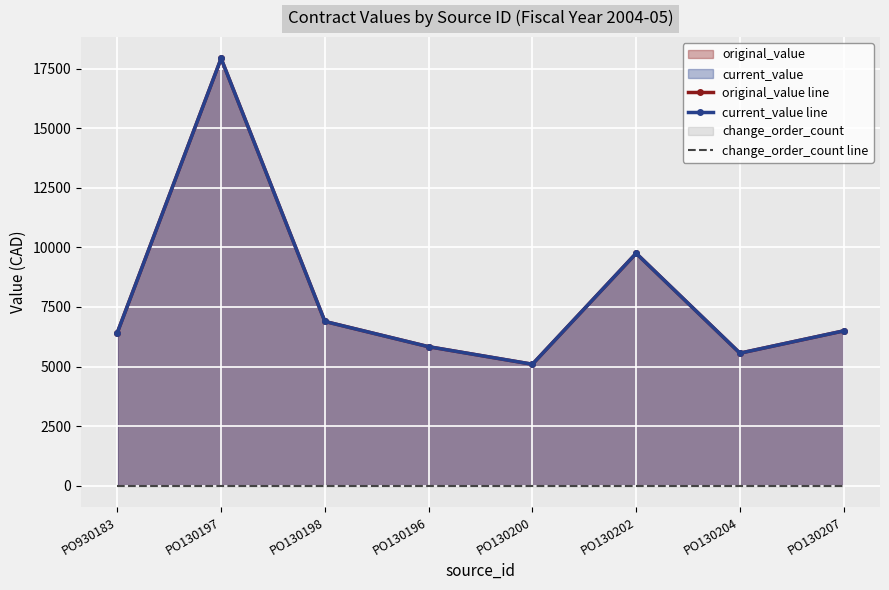

At which category is the sum across all series the highest?

PO130197